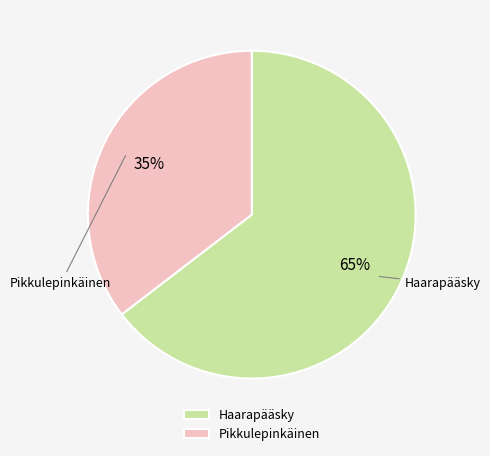

Is the sum of Pikkulepinkäinen and Haarapääsky greater than half?

Yes